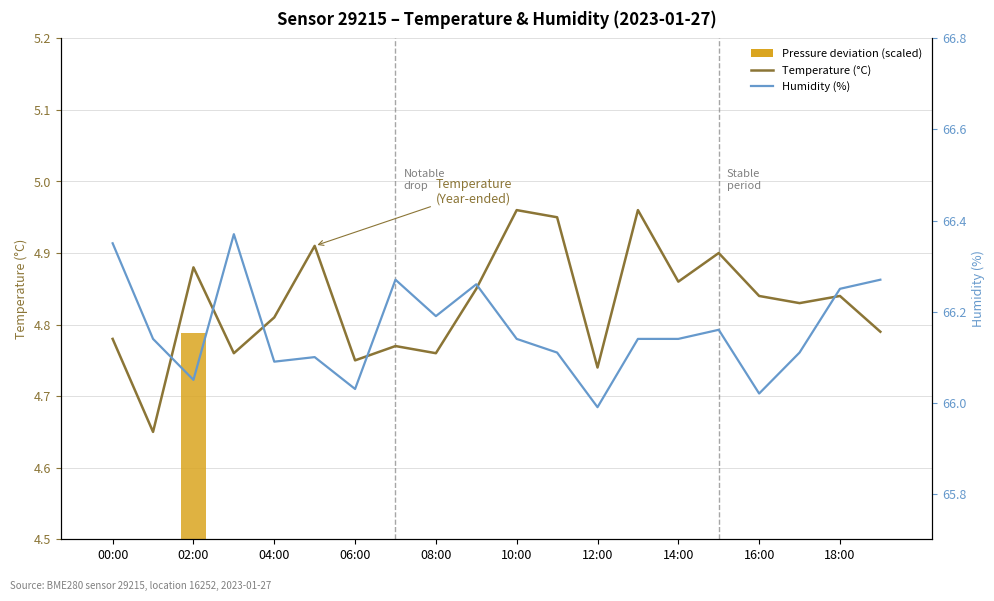

Count the Temperature (Year-ended) values in the range 4 to 5.

20